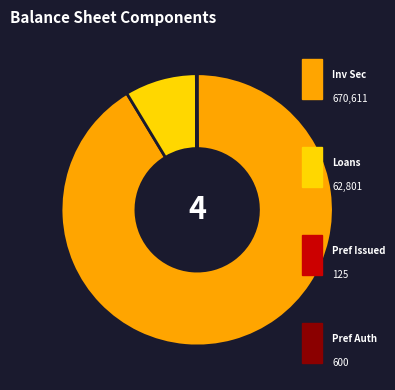

Does any single category account for the majority?

Yes